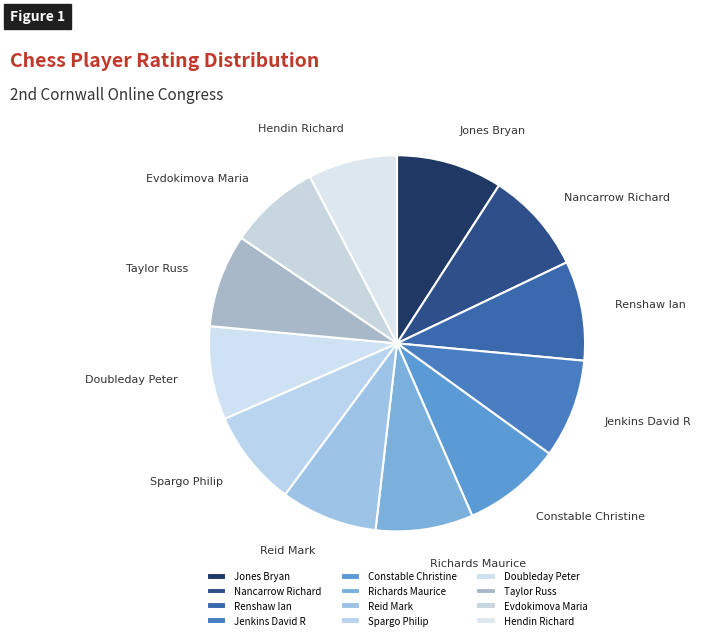

Do Jones Bryan and Spargo Philip together represent more than half of the pie?

No